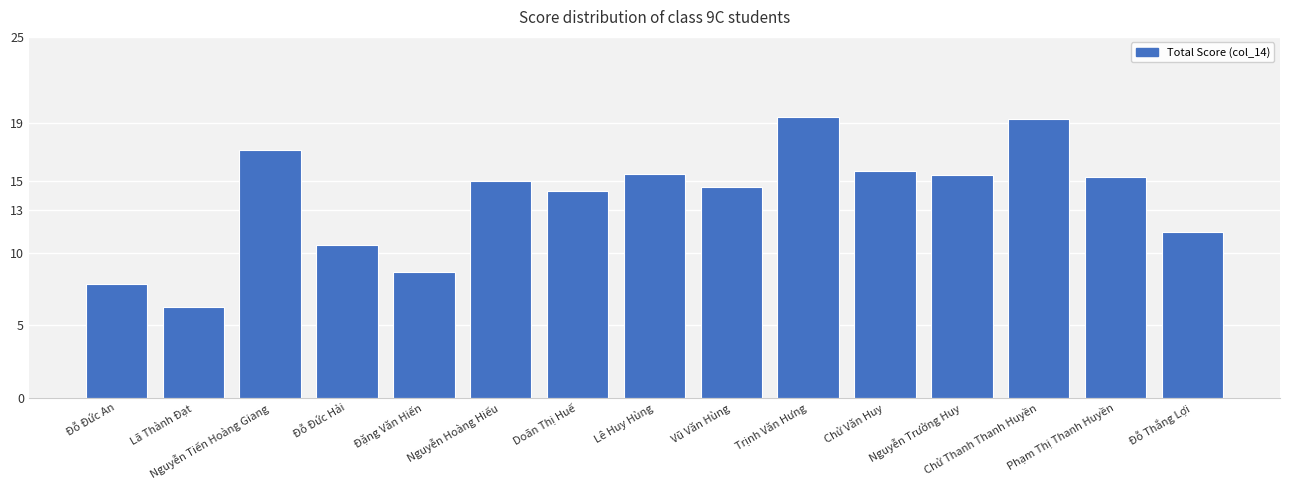

Which has a higher value, Đỗ Đức Hải or Chử Văn Huy?

Chử Văn Huy